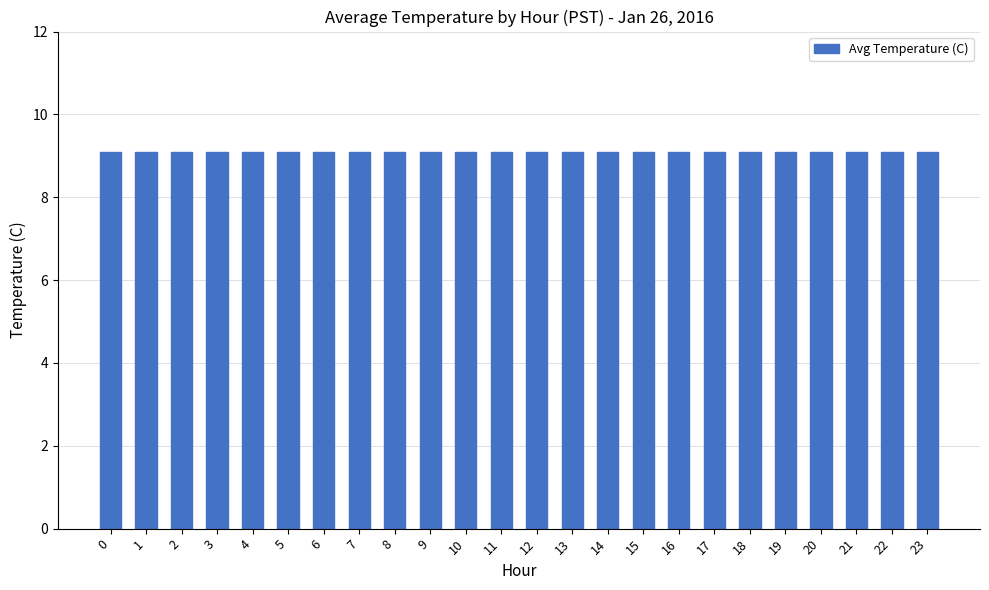

Does the chart contain any negative values?

No